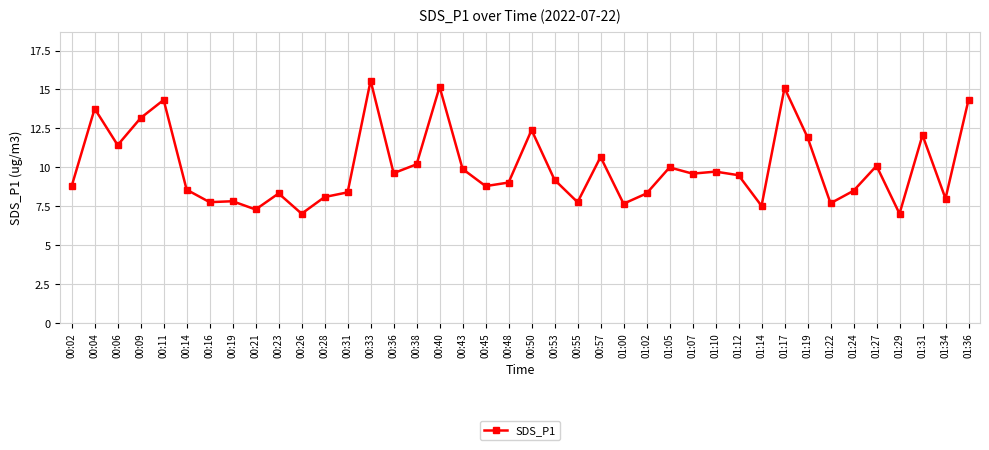

What position from the left is 00:40?

17